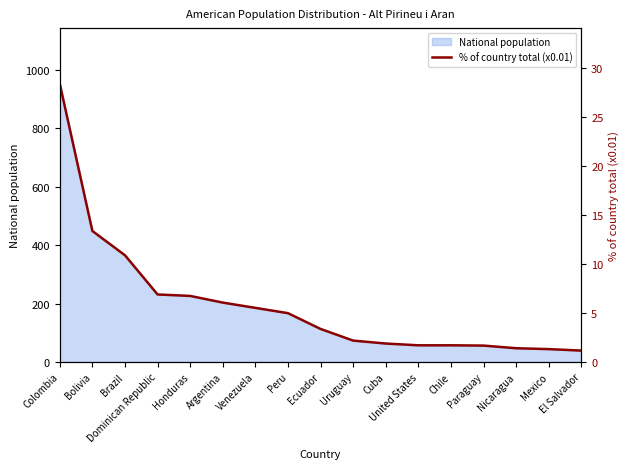

What is the smallest value displayed?

1.2